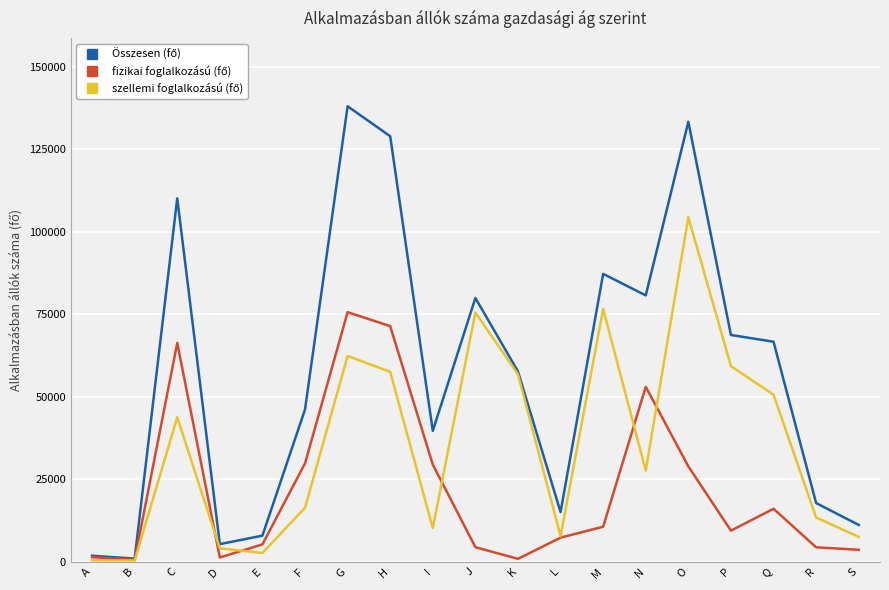

At which category does the chart reach its peak across all series?

G